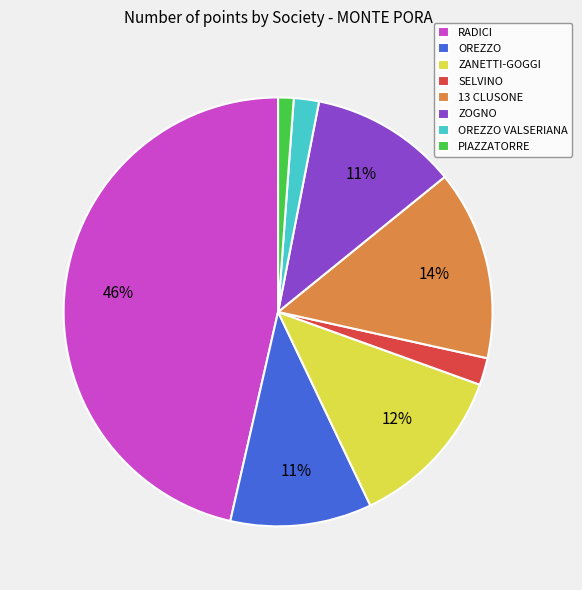

To the nearest percent, what portion does 13 CLUSONE represent?

14%